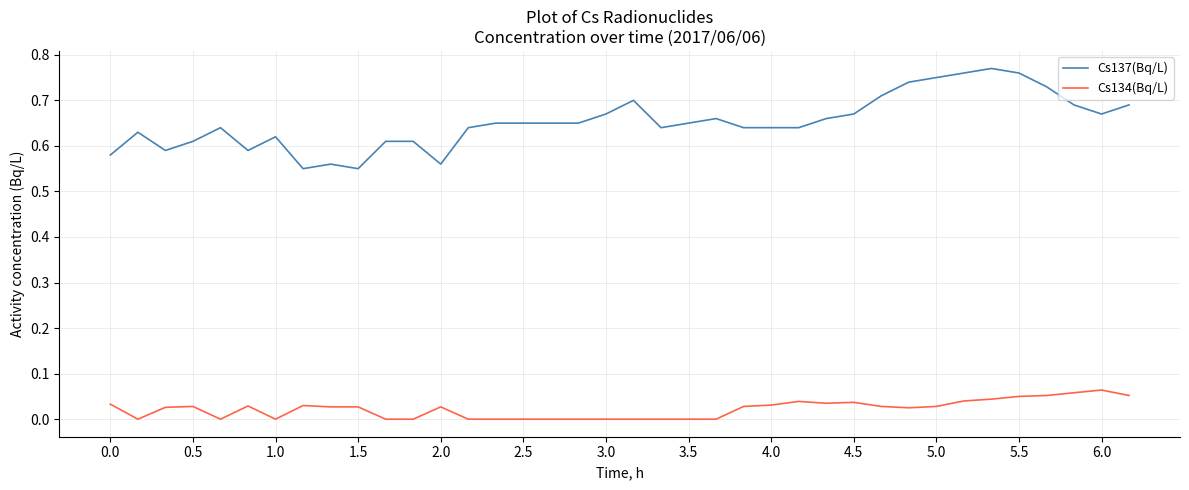

Which series has the widest spread of values?

Cs137(Bq/L)